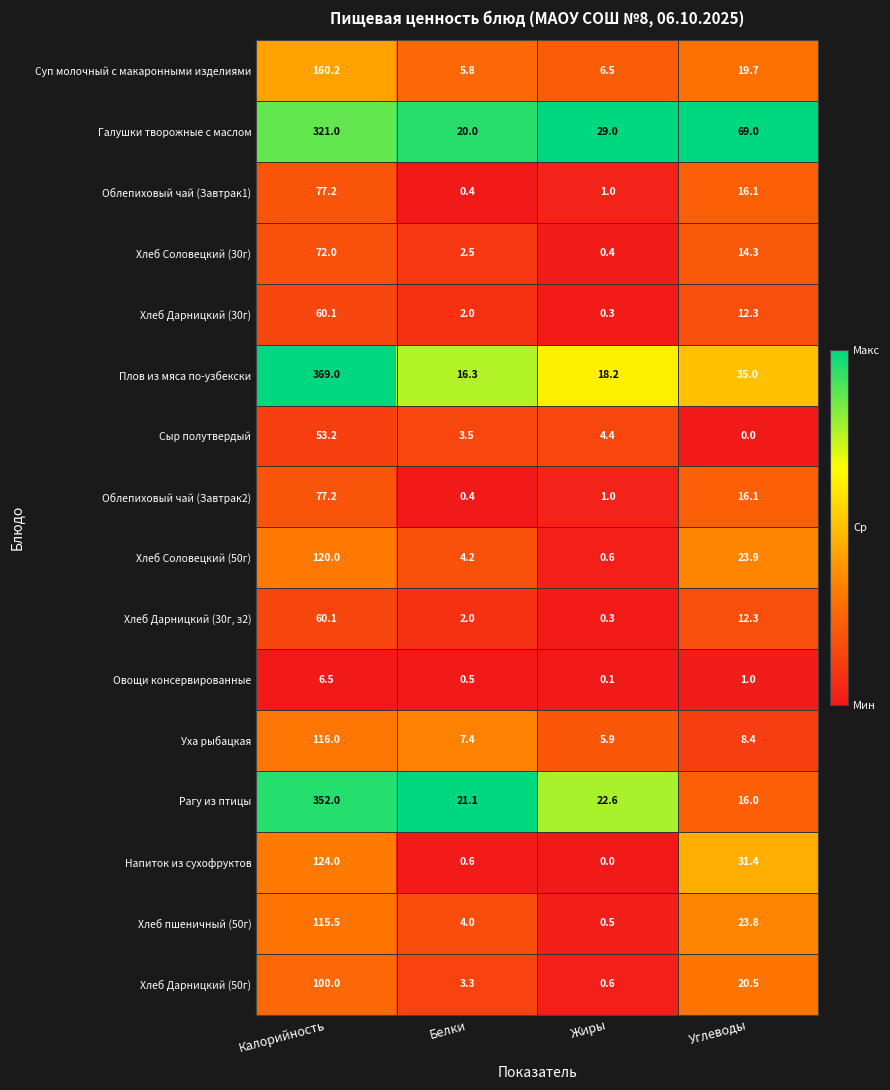

What is the average value of the Хлеб Соловецкий (30г) series?

22.3